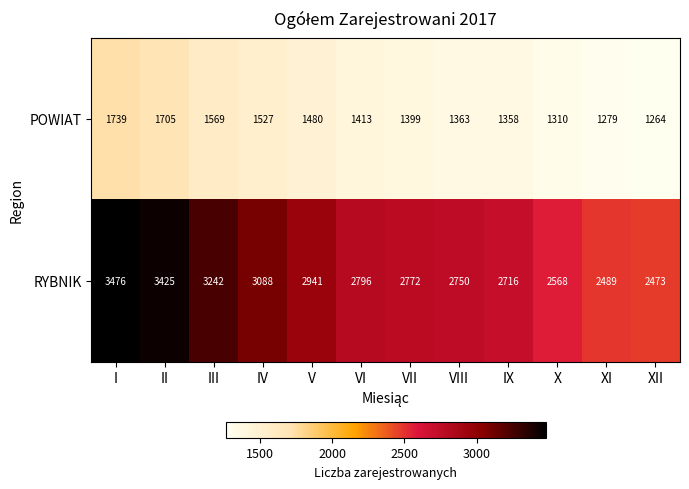

How many distinct data groups are displayed?

2